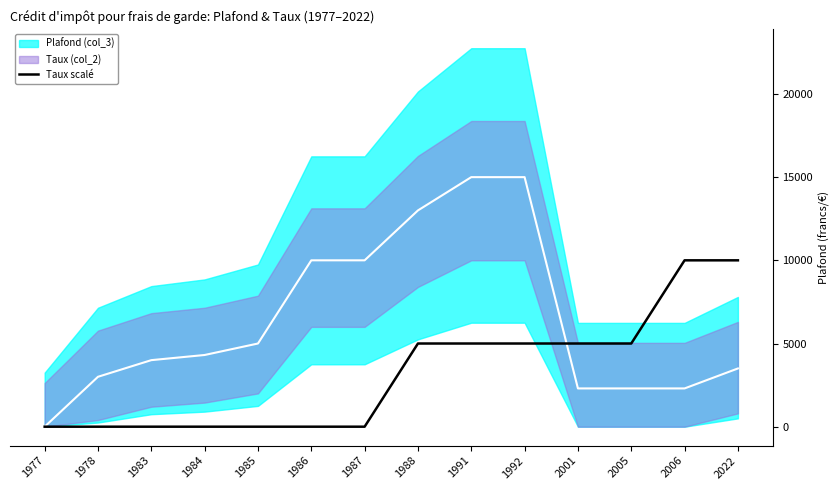

What is the value of the 14th point from the left?

10000